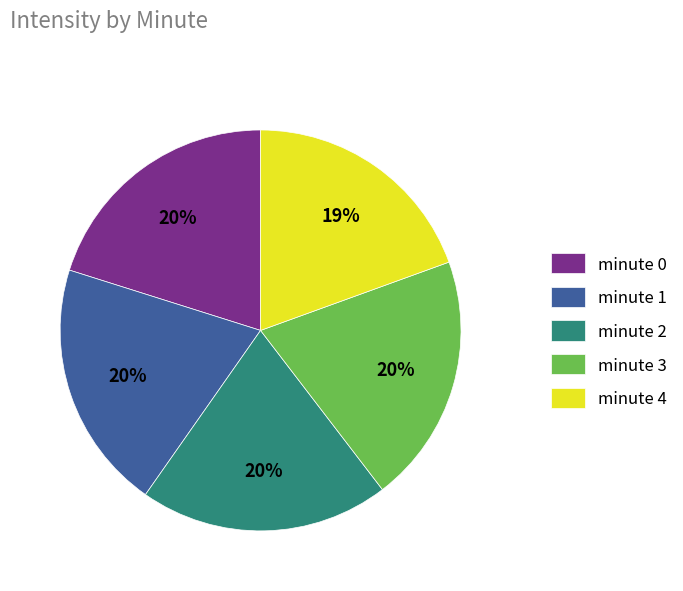

To the nearest percent, what is the average slice percentage?

20%